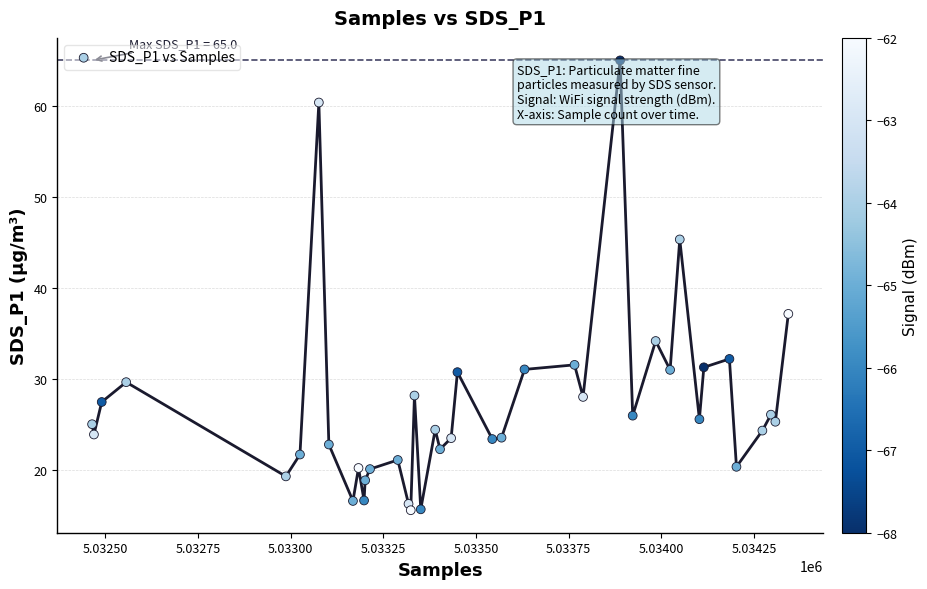

What Y value in the scatter plot is closest to 40?

37.2